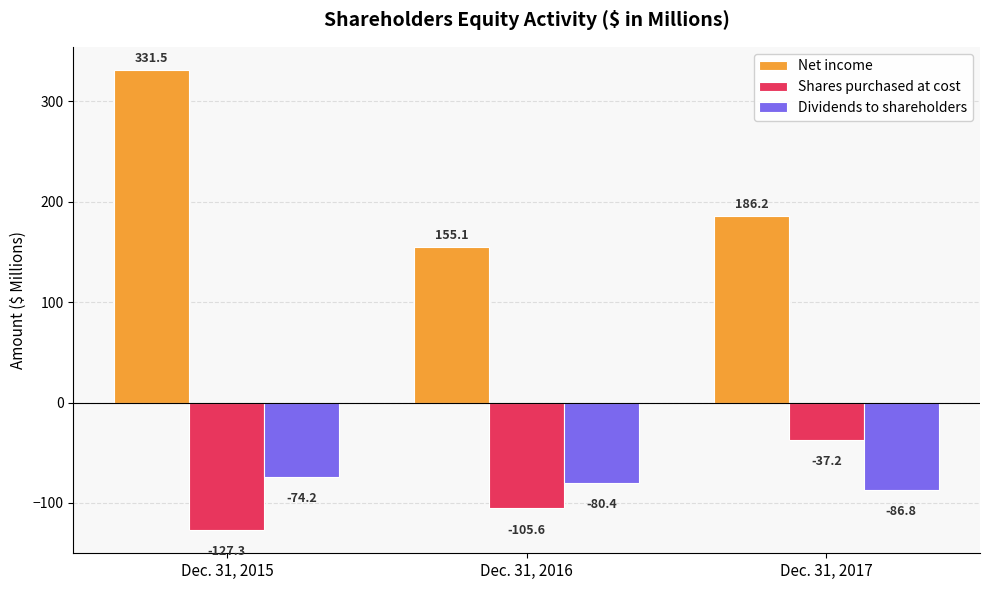

Read the Net income value at Dec. 31, 2017.

186.2